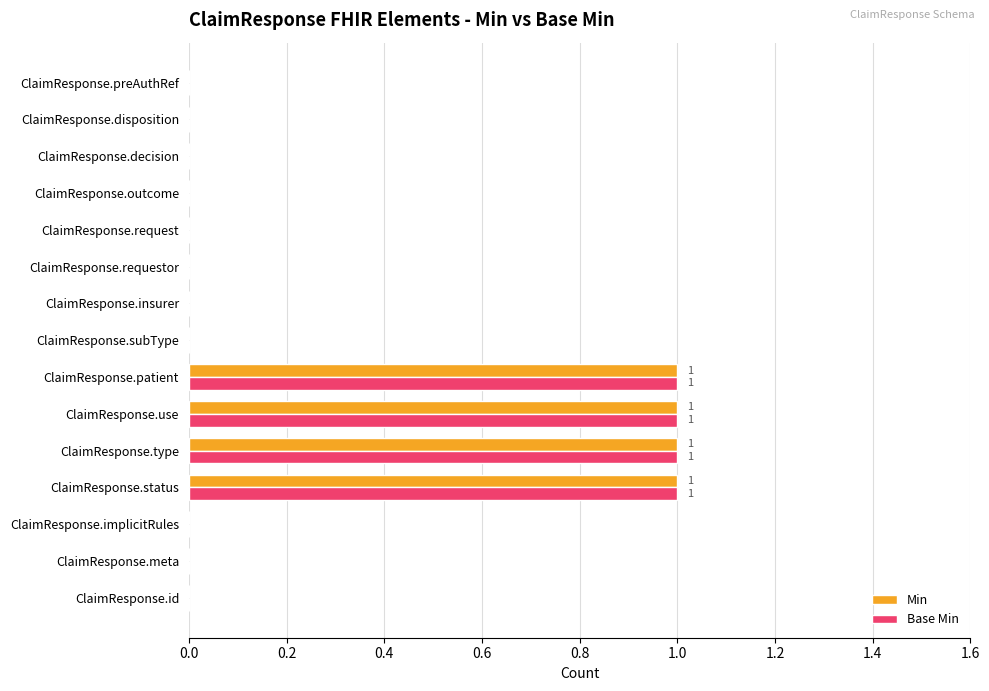

How many categories are shown in the chart?

15